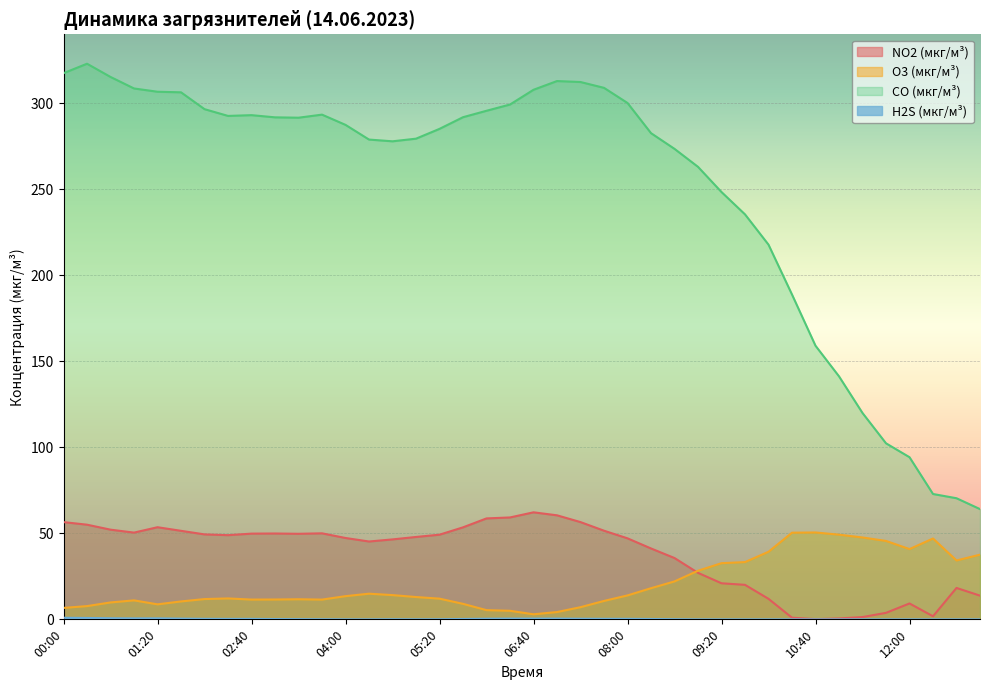

At which label is O3 (мкг/м³) closest to 26?

09:00